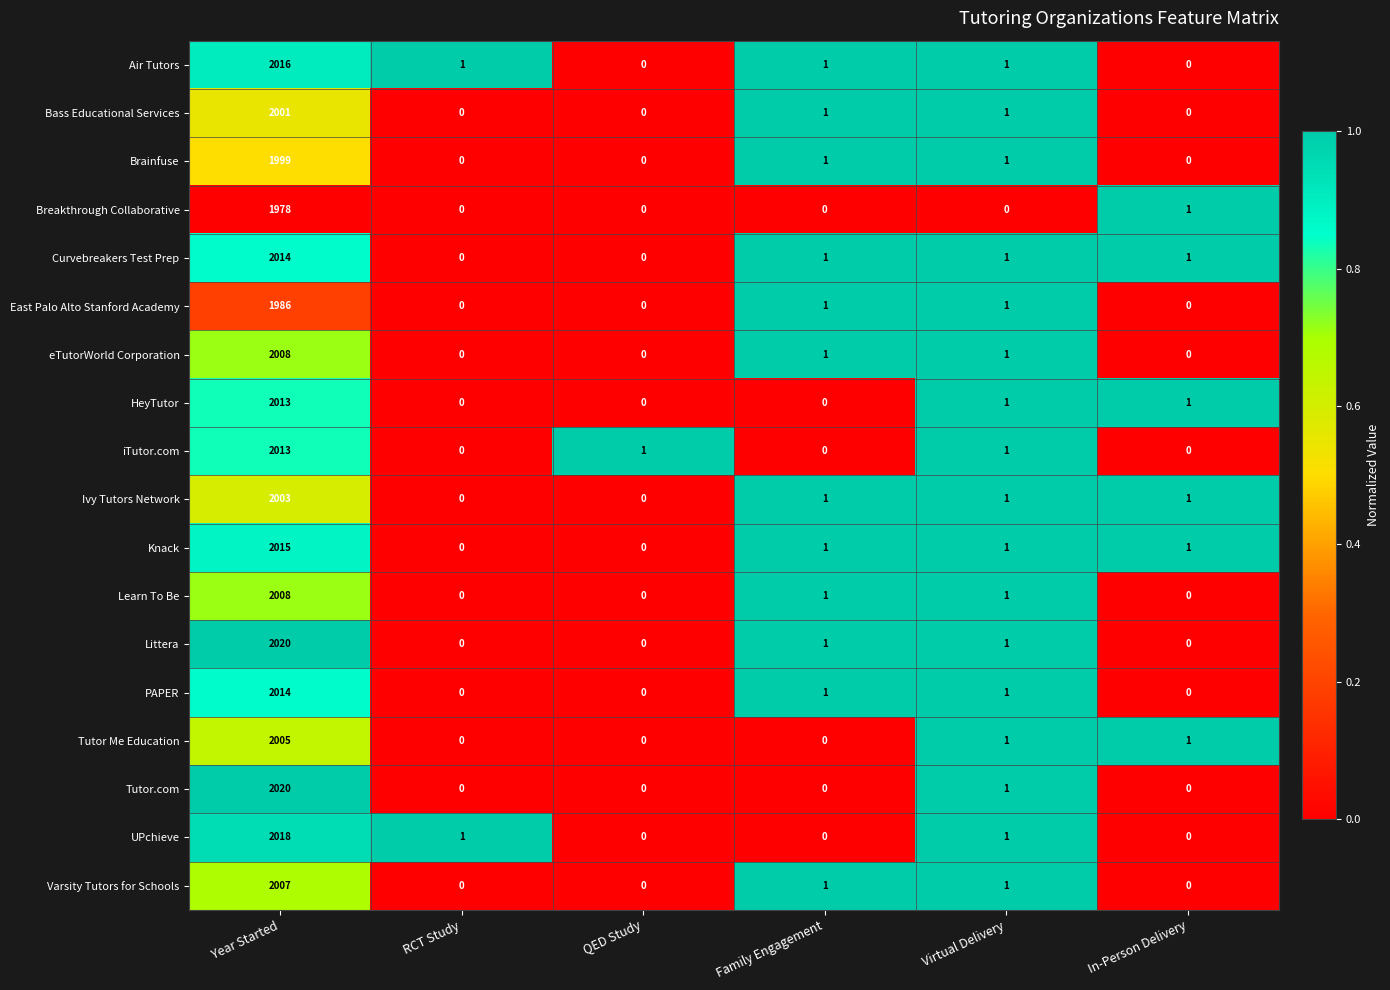

At which category does the chart reach its peak across all series?

Year Started